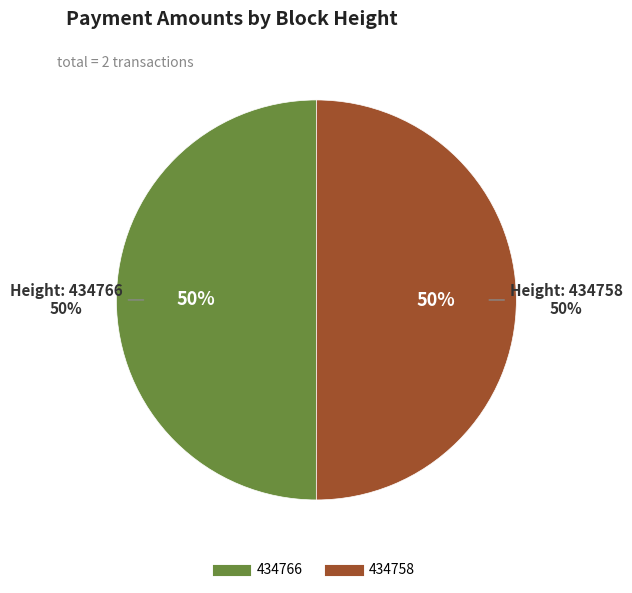

Which category has the biggest portion of the pie?

434758